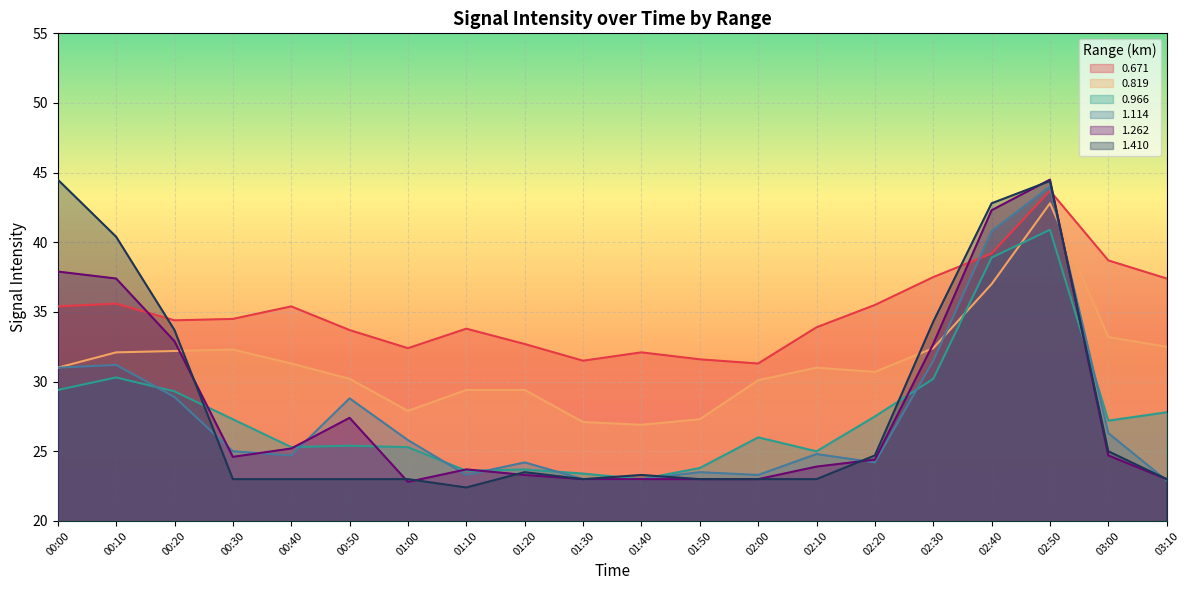

What is the difference between the maximum and minimum values in the 0.671 series?

12.4